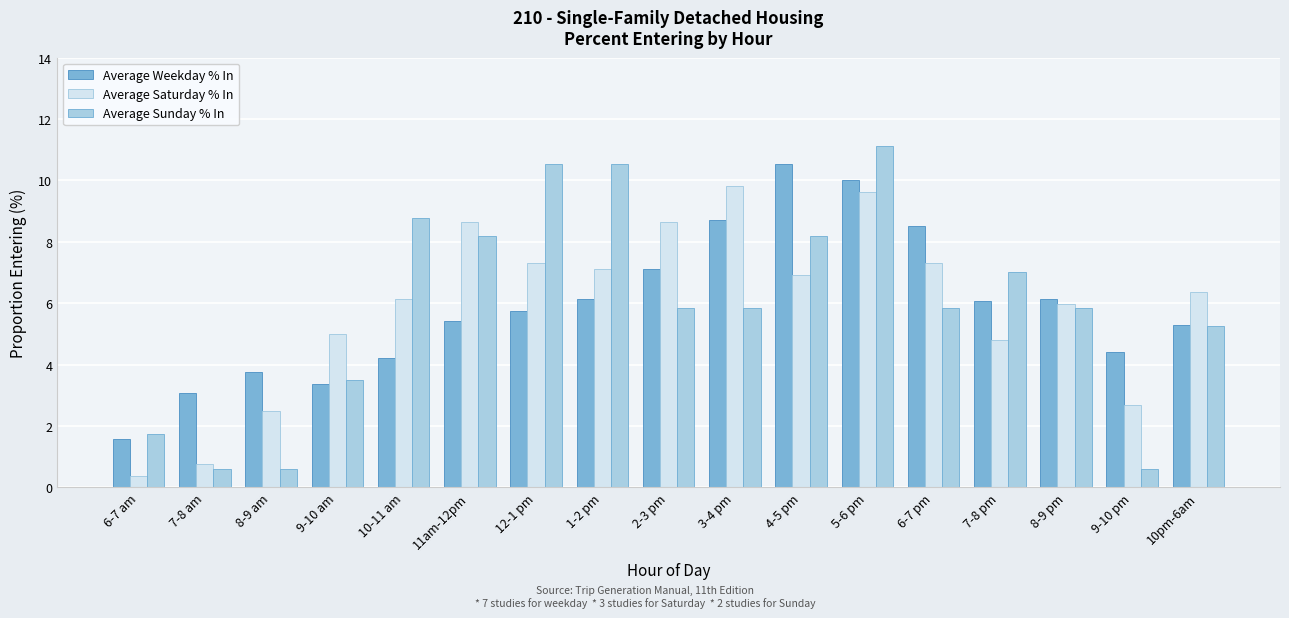

What is the difference between the highest and lowest values at 6-7 pm?

2.7